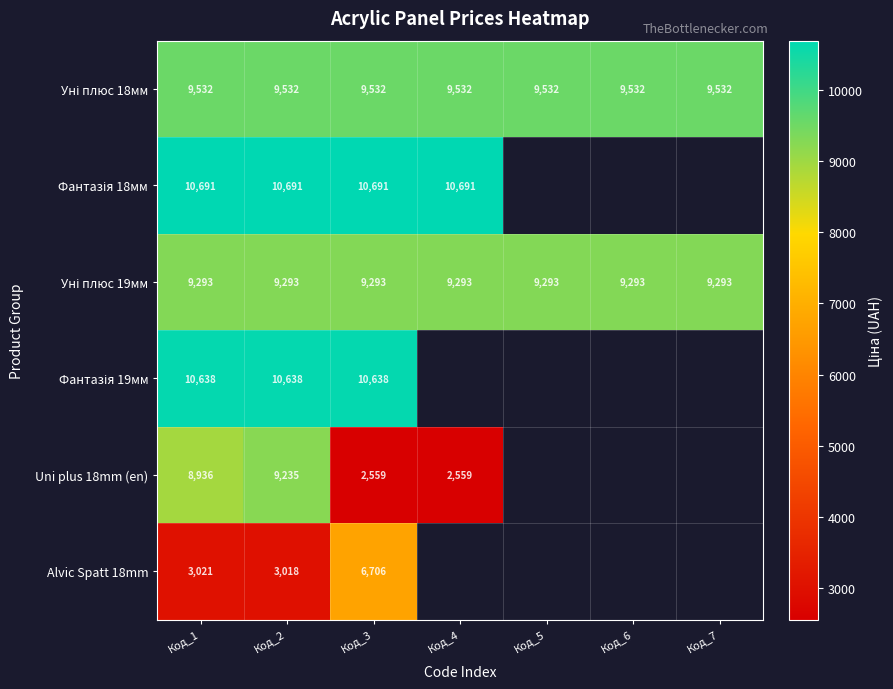

What is the difference between the highest and lowest values at Код_4?

8132.0